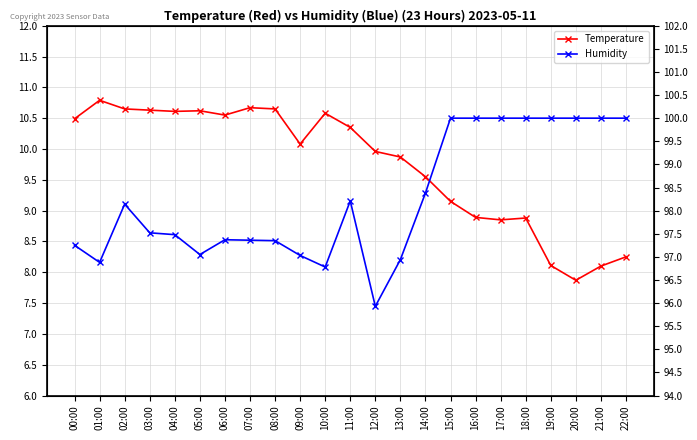

List the labels in order of Humidity value, smallest first.

12:00, 10:00, 01:00, 13:00, 09:00, 05:00, 00:00, 08:00, 07:00, 06:00, 04:00, 03:00, 02:00, 11:00, 14:00, 15:00, 16:00, 17:00, 18:00, 19:00, 20:00, 21:00, 22:00